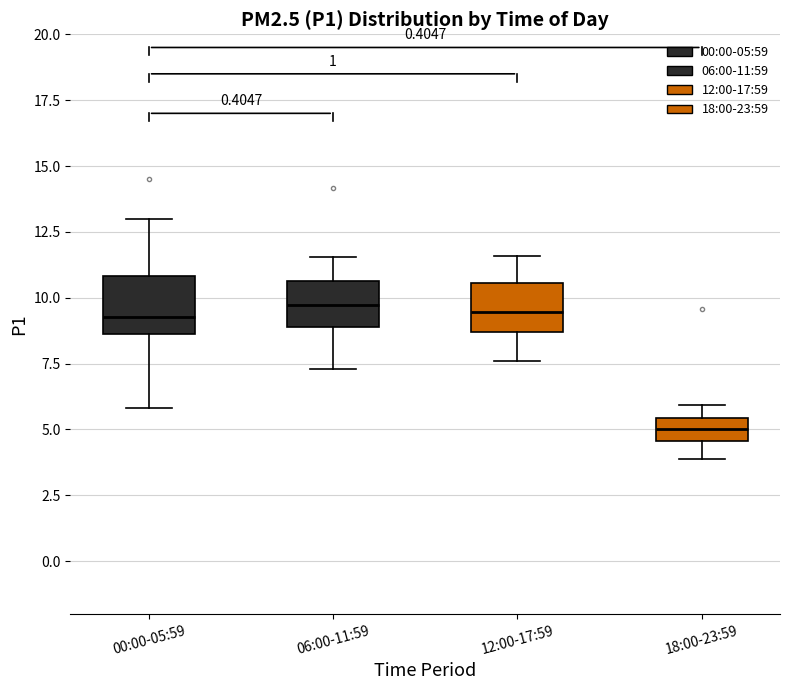

Which box's median line is the lowest?

18:00-23:59